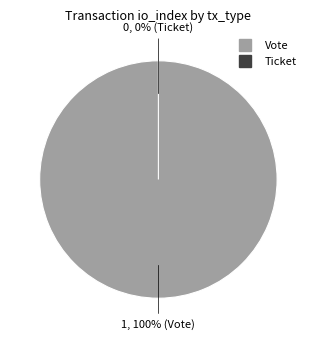

What percentage do Ticket and Vote together represent?

100.0%